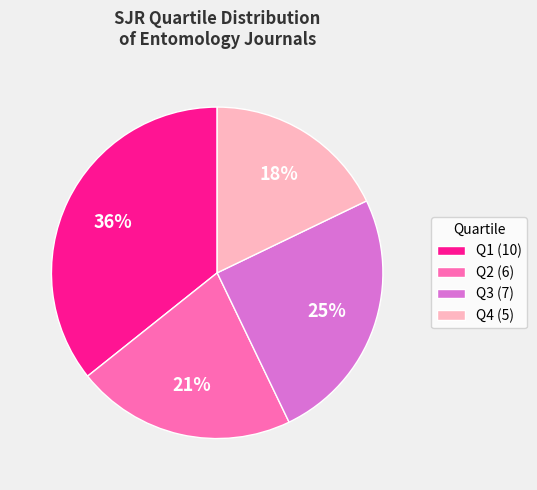

To the nearest percent, what is the difference between the largest and smallest slice percentages?

18%